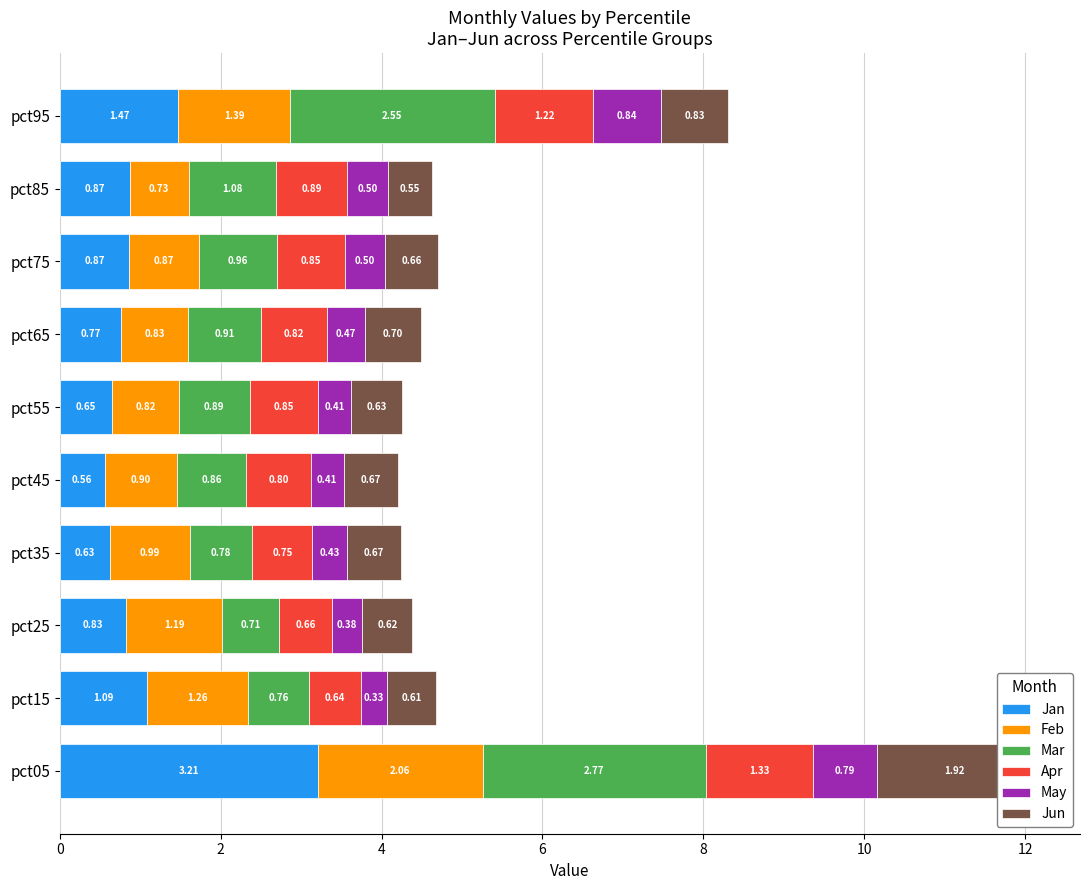

What is the smallest value displayed?

0.3